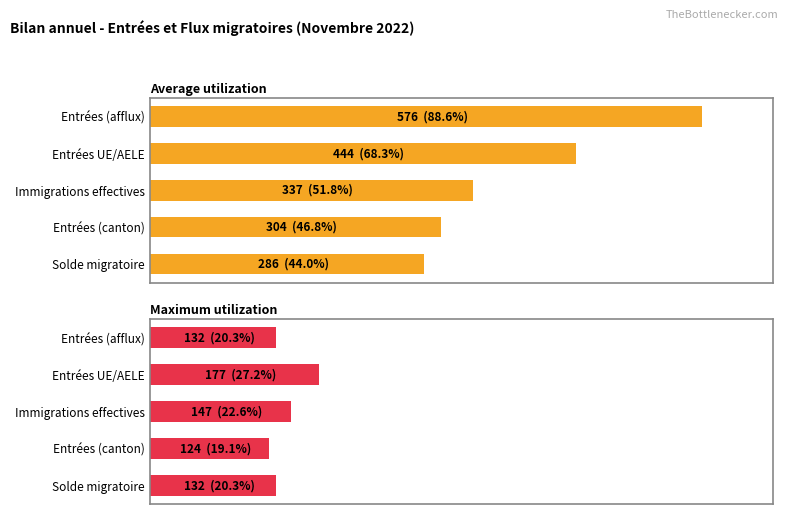

How many bars are there in total?

10